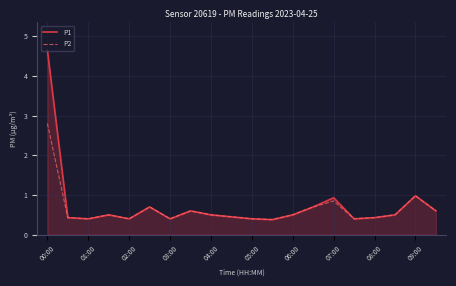

How many lines are shown in the chart?

2